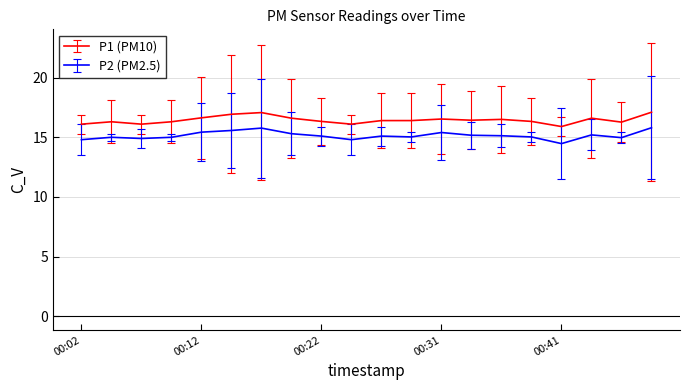

How many lines are shown in the chart?

2